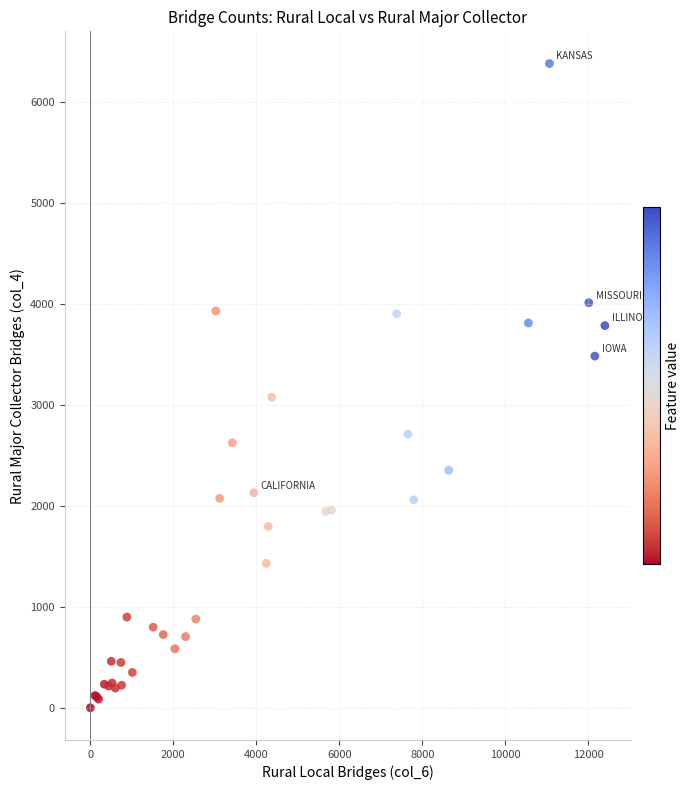

What Y value in the scatter plot is closest to 3190?

3076